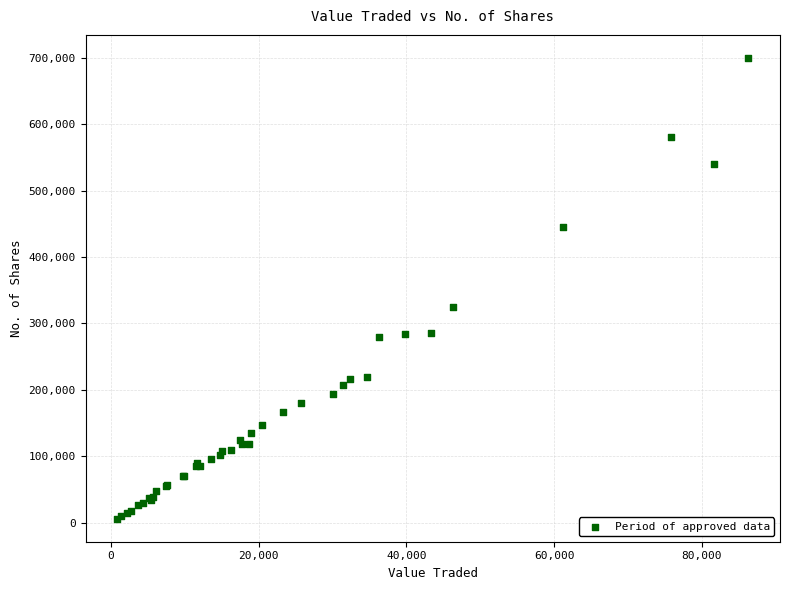

What Y value in the scatter plot is closest to 352979?

324426